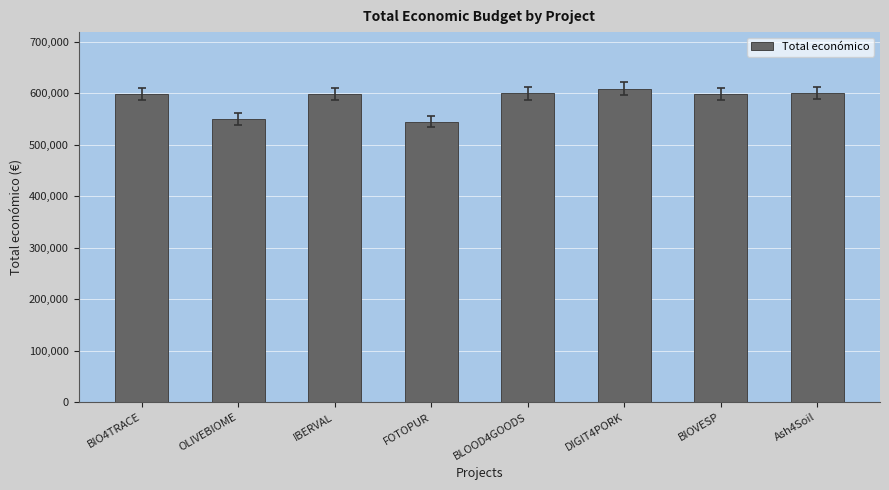

What is the sum of the values at DIGIT4PORK and BIO4TRACE?

1208468